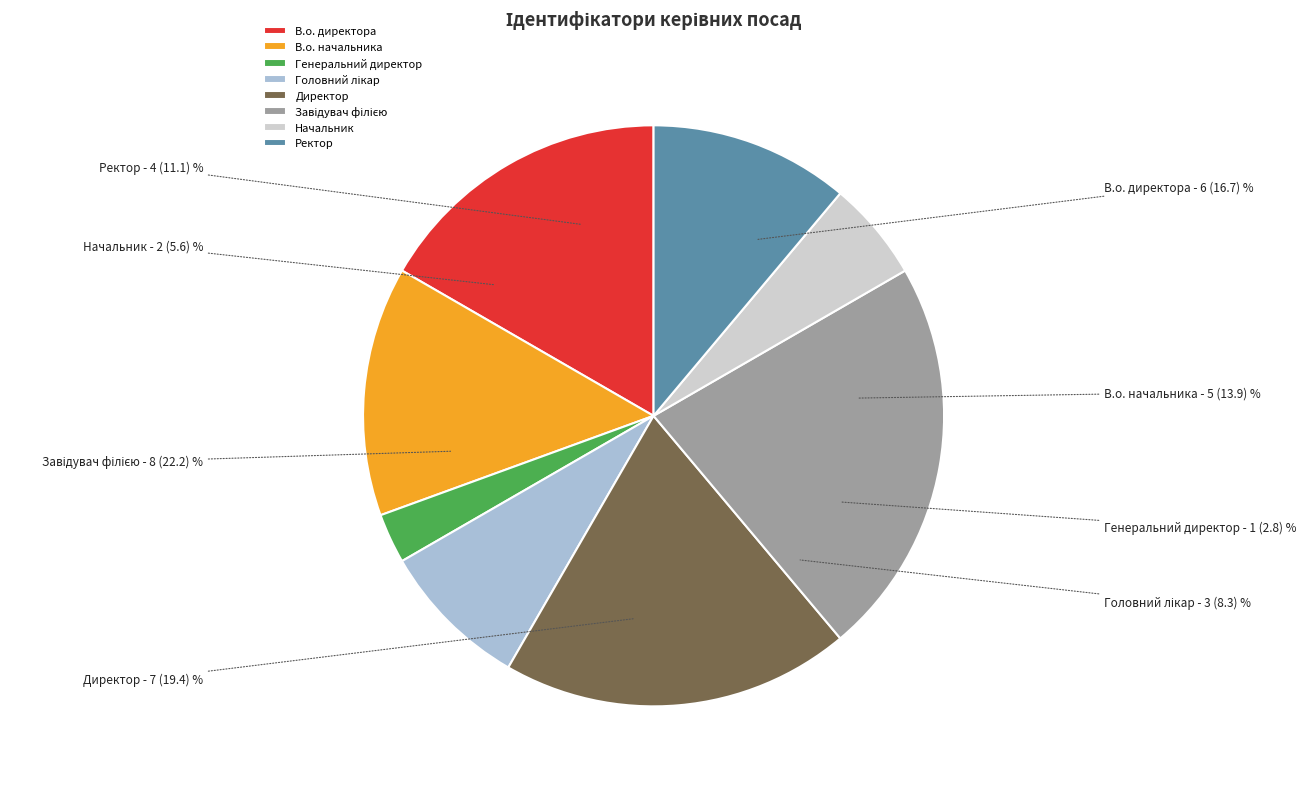

Is Ректор the majority of the pie?

No